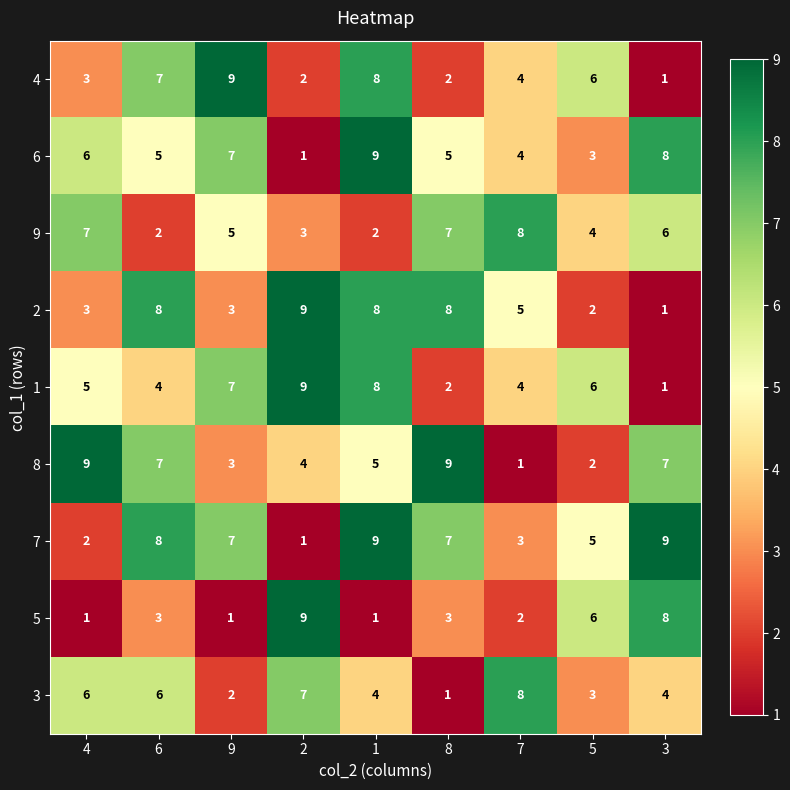

Which category has the highest value in the 3 series?

7